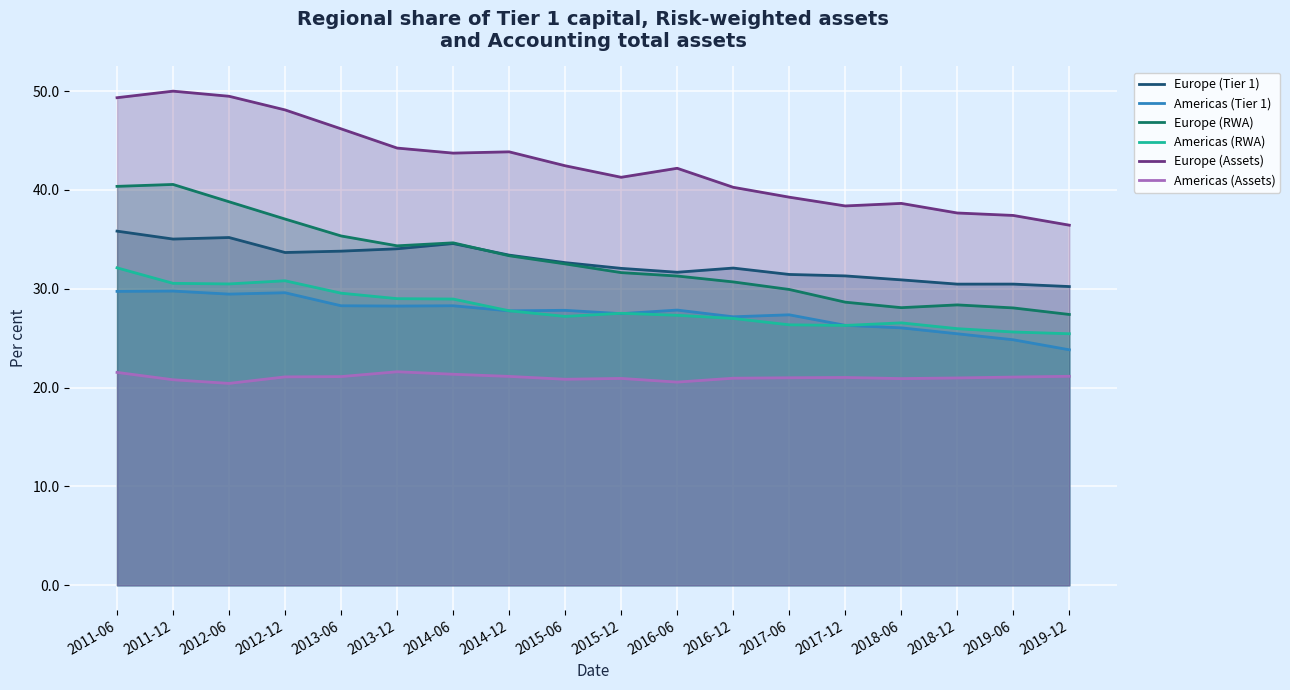

What is the total value across all series at 2016-06?

180.9